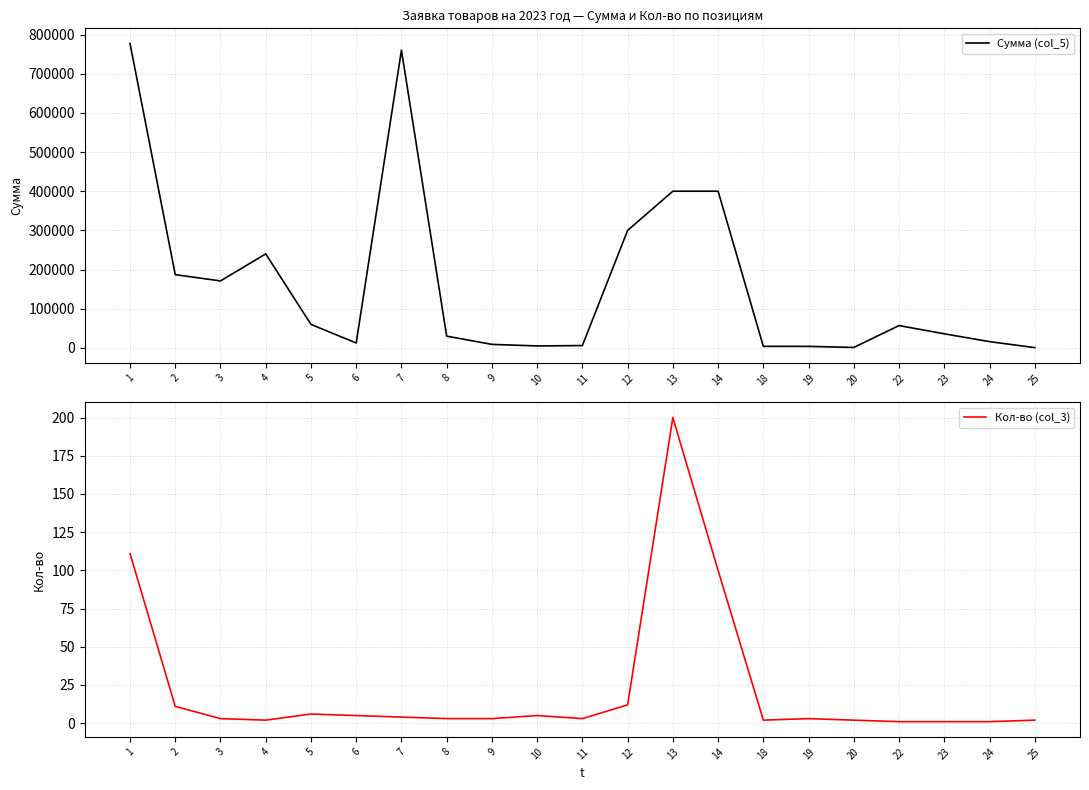

What is the minimum value for Сумма (col_5)?

740